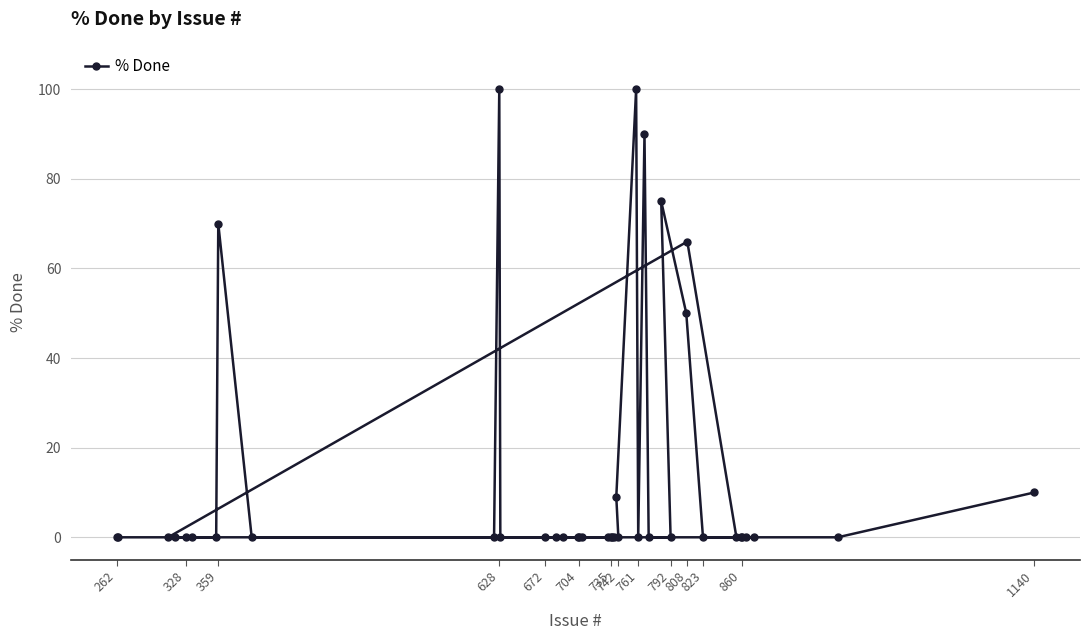

The value at 761 is 51. True or false?

False